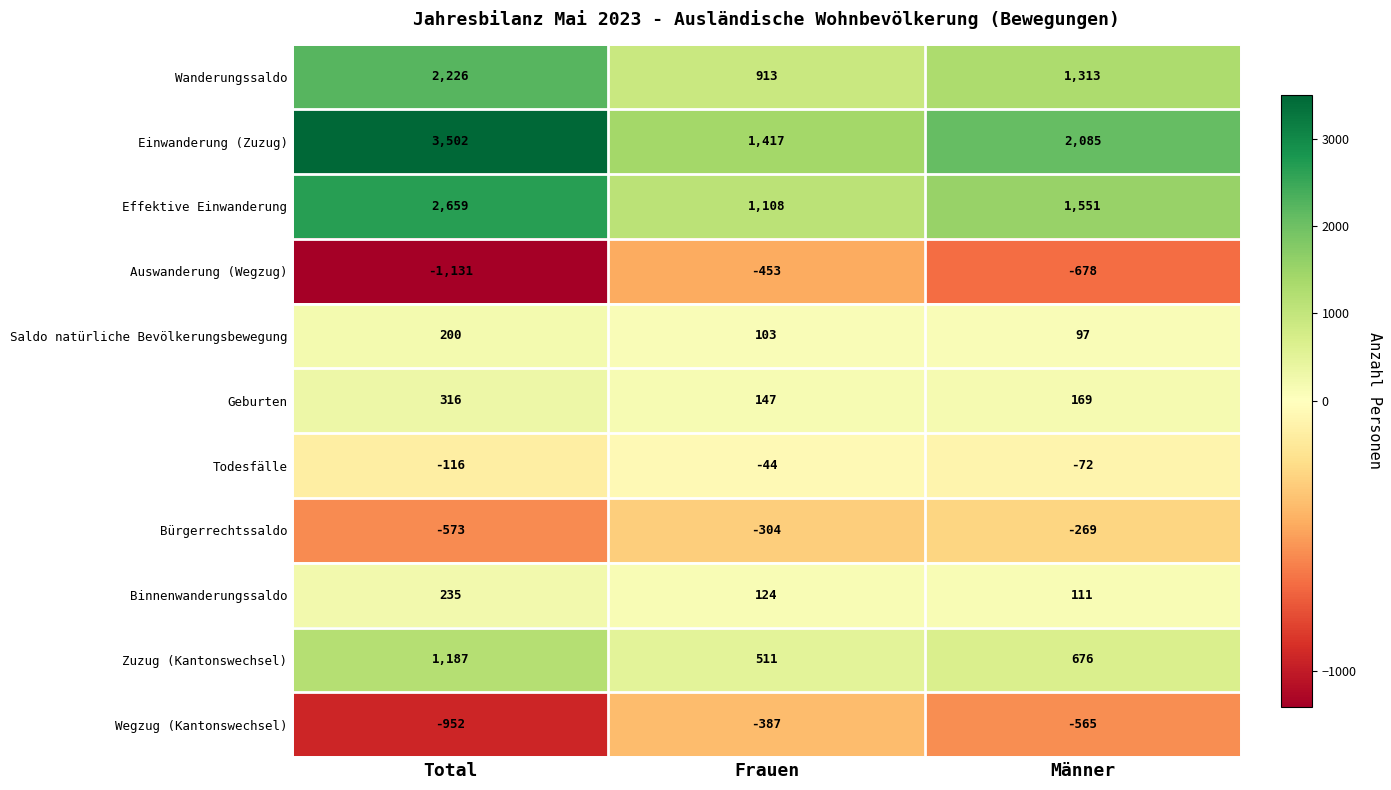

Between Total and Frauen, which series saw the biggest shift?

Einwanderung (Zuzug)